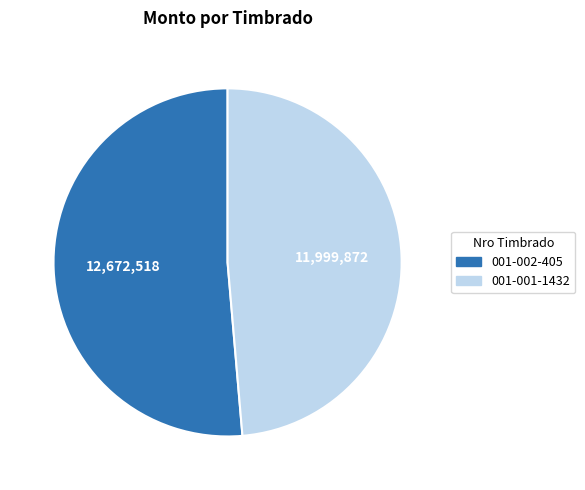

Which category has the biggest portion of the pie?

001-002-405